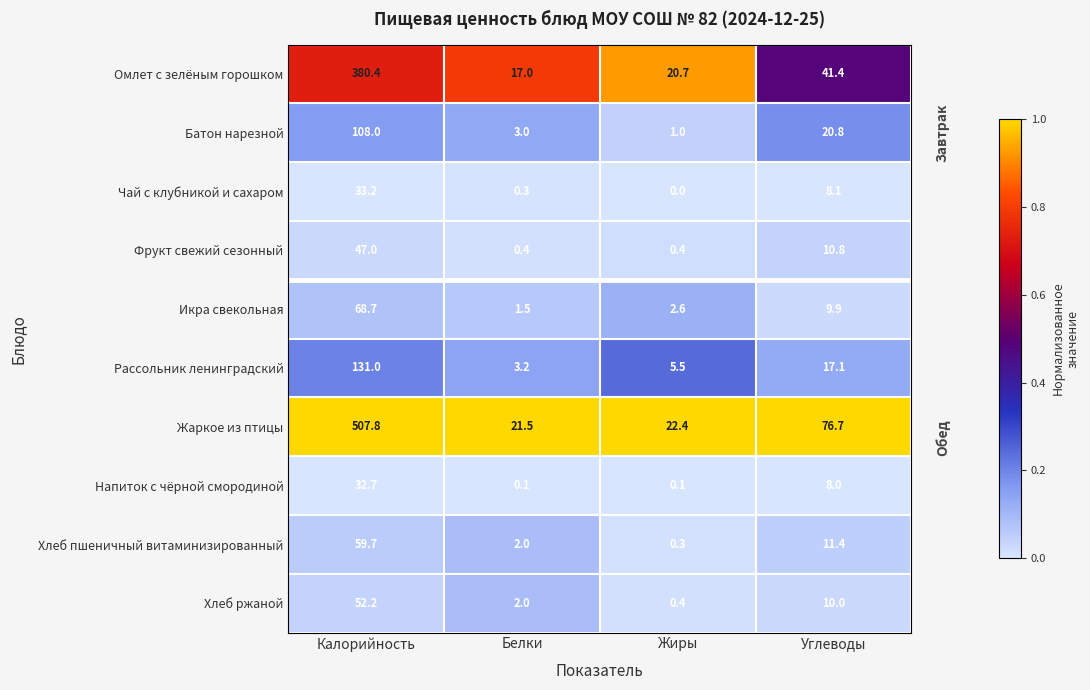

At which category does the chart reach its peak across all series?

Калорийность